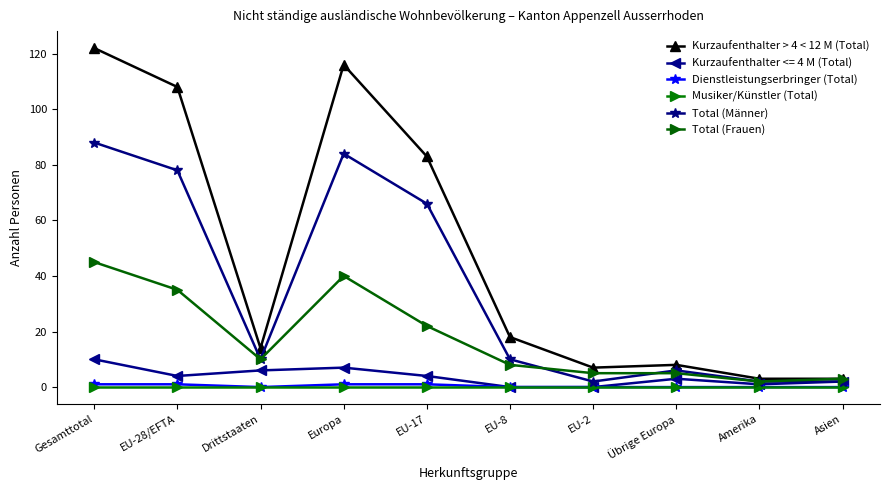

At which label does Total (Frauen) first exceed 10?

Gesamttotal